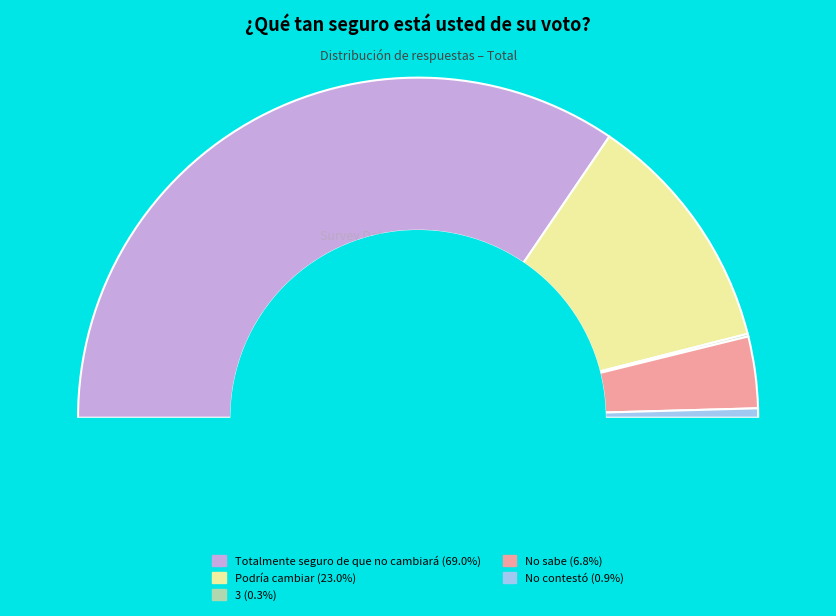

To the nearest percent, what is the difference between the Podría cambiar and 3 slice percentages?

23%